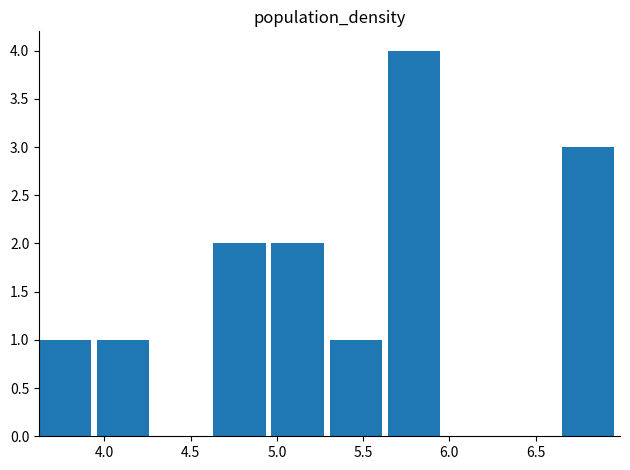

What is the height of the bar covering 4.65 to 4.95 on the x-axis? Neither the bar edges nor the heights are printed on the chart, so give them approximately, as read against the axes.

2